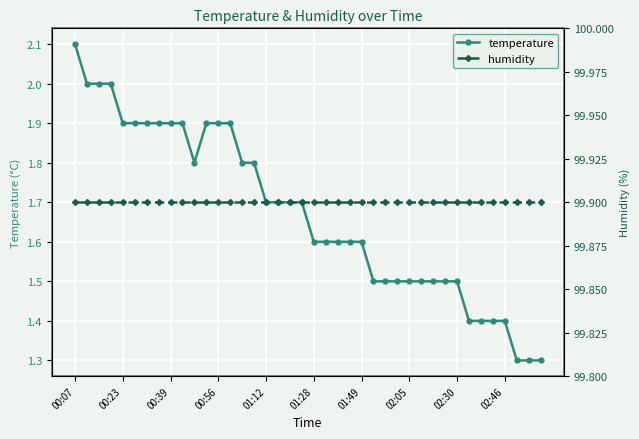

At how many categories does at least one series exceed 74?

40